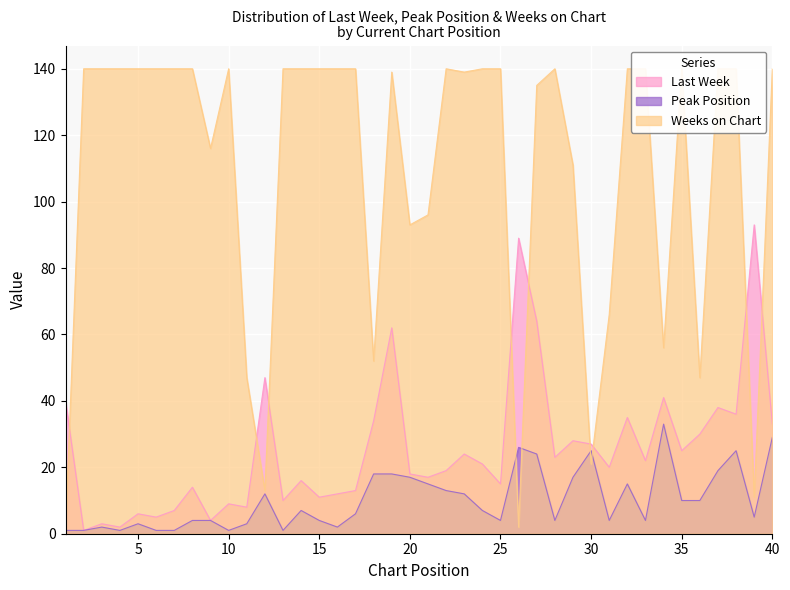

True or false: Peak Position has more than 0 points higher than both neighbors.

True